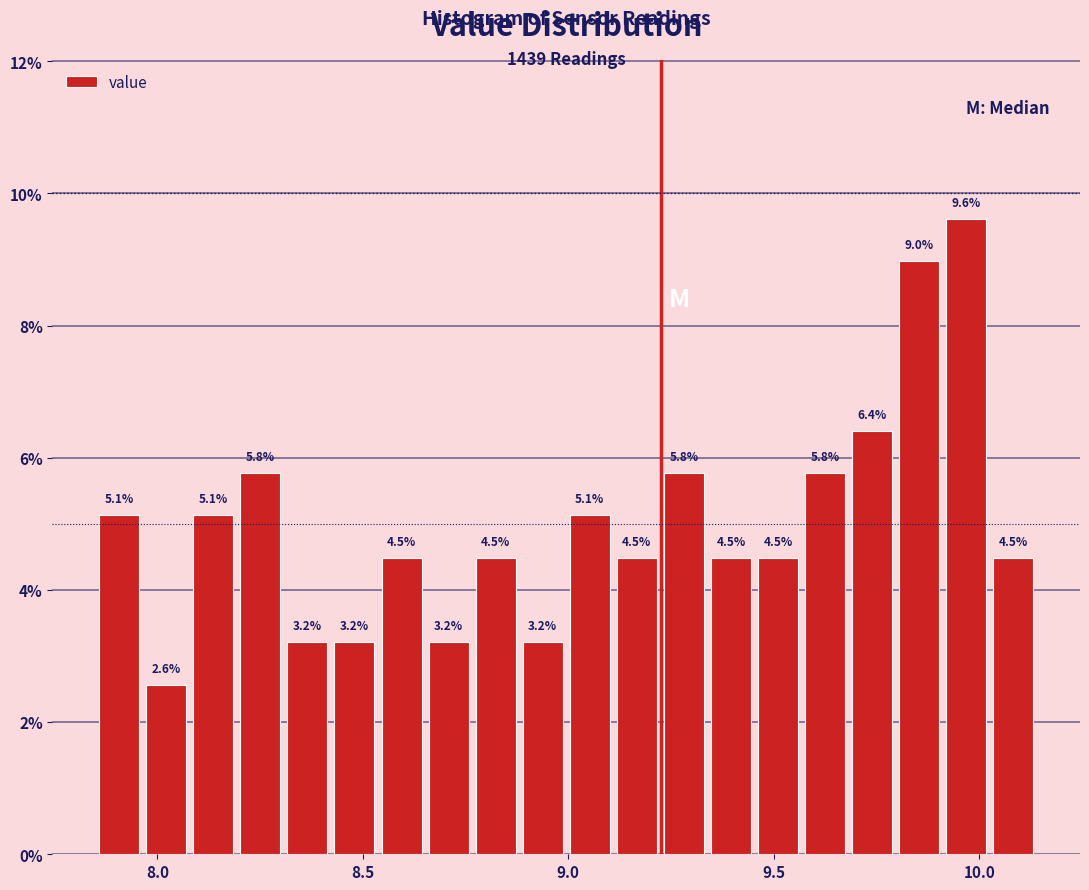

Read against the x-axis, roughly where is the centre of the tallest bar?

9.95